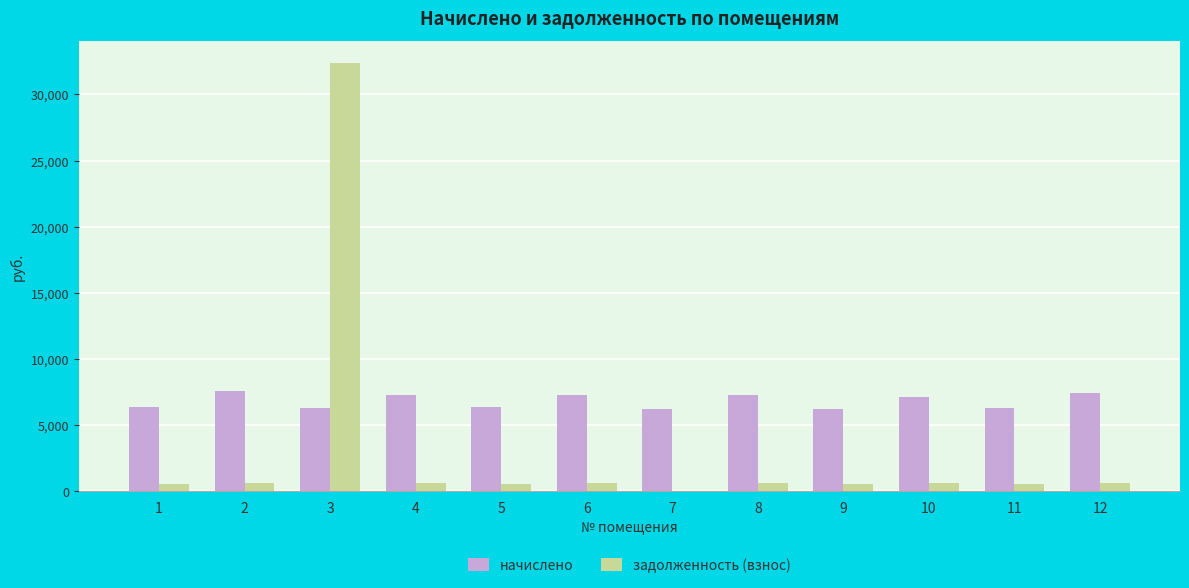

What is the sum of all начислено values?

81653.3